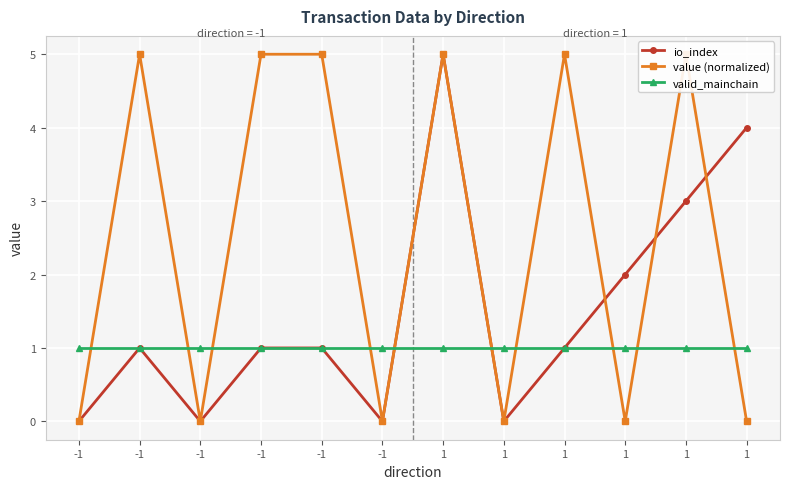

At which category does io_index reach its first local peak?

-1